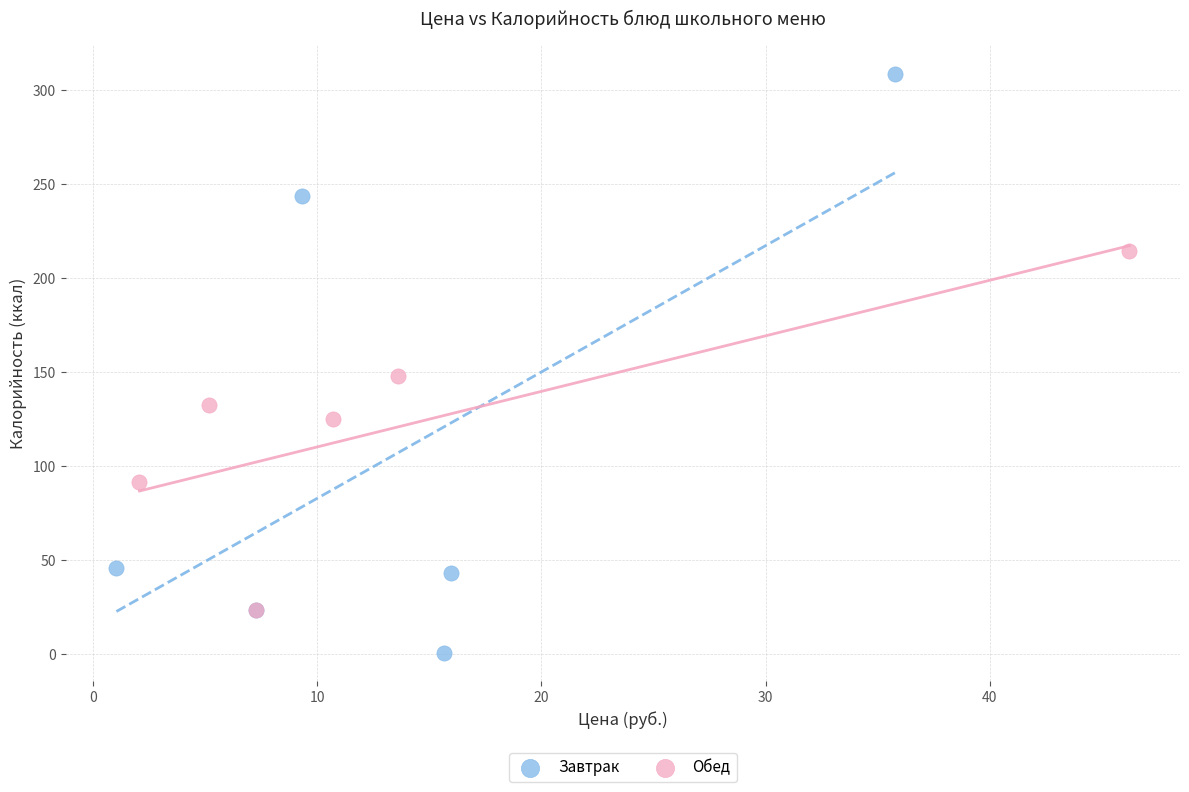

Which series contains the highest Y value?

Завтрак